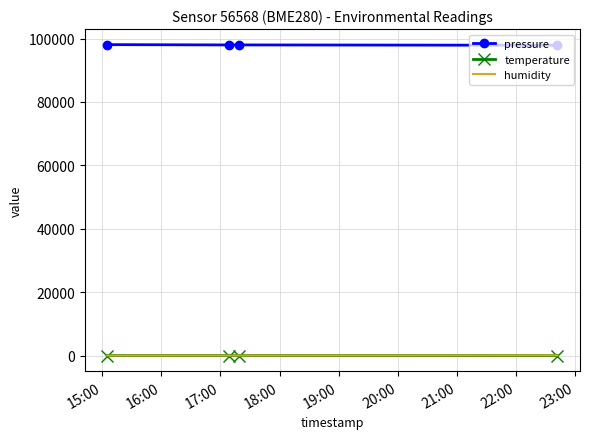

How many values in the pressure series exceed 97976?

2